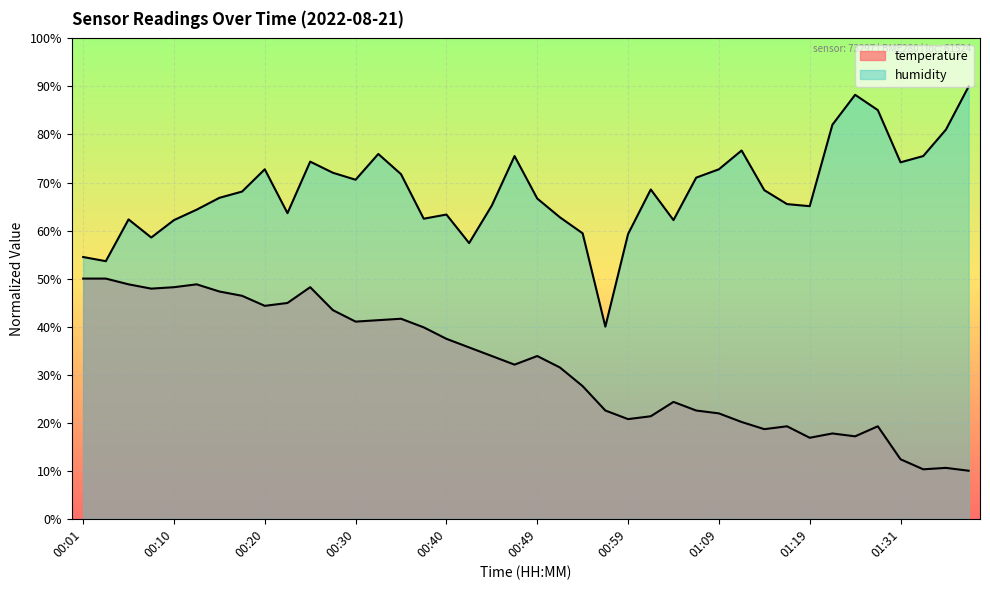

Count the number of data series in this chart.

2